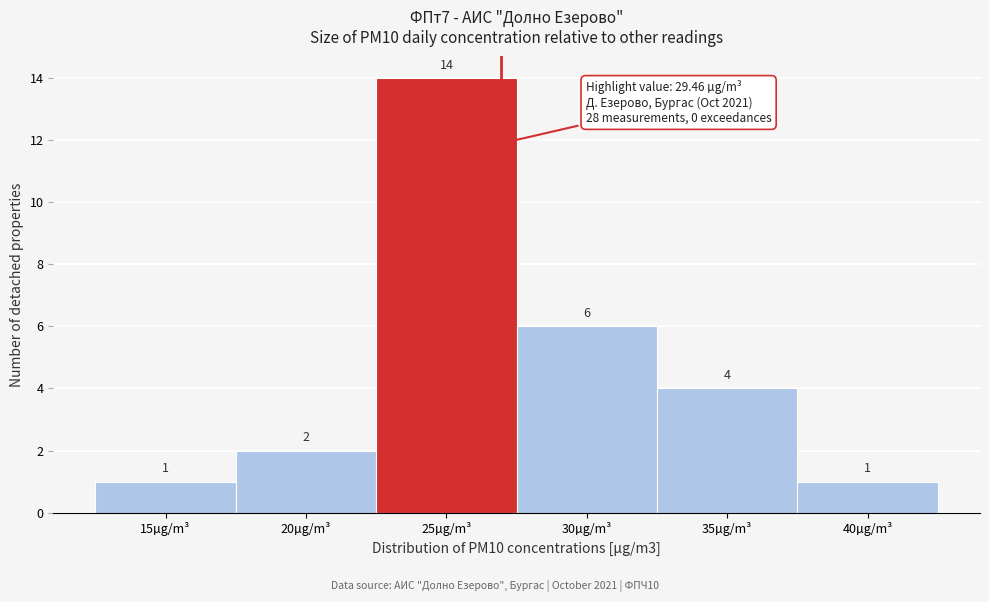

Reading right to left, extract all data points from this chart.

1	4	6	14	2	1